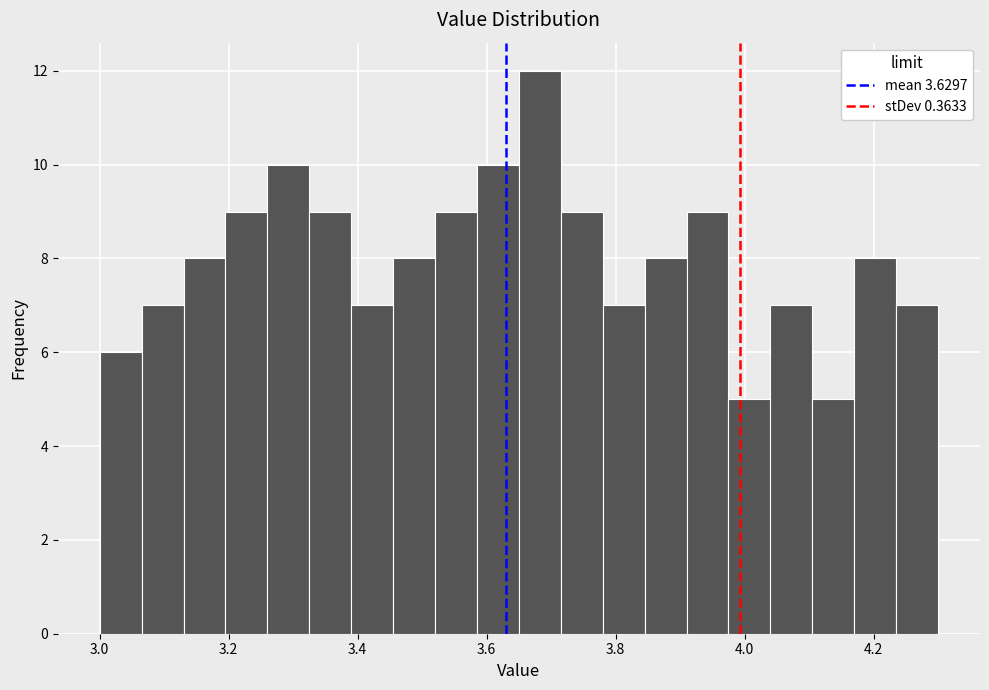

Around what value on the x-axis is the tallest bar? Give the approximate position of its centre, as read against the axis.

3.68